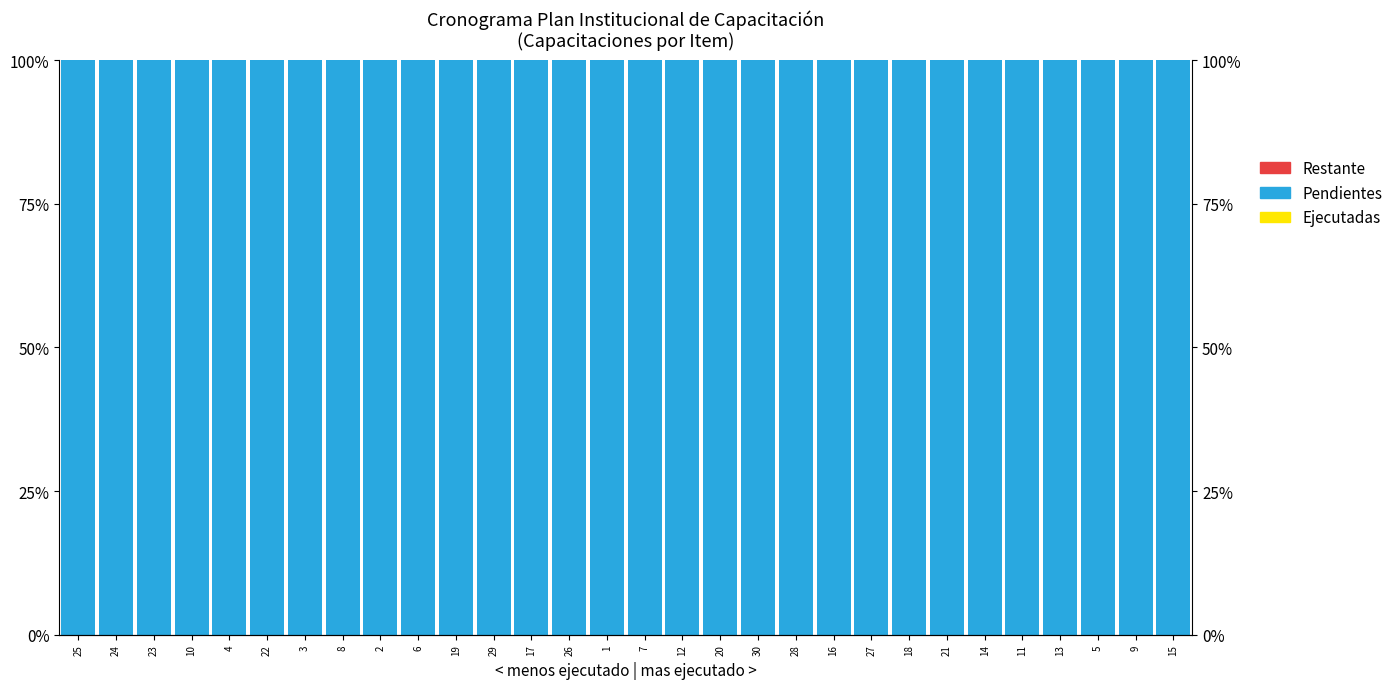

What are all the series names shown in the legend?

Ejecutadas, Pendientes, Restante